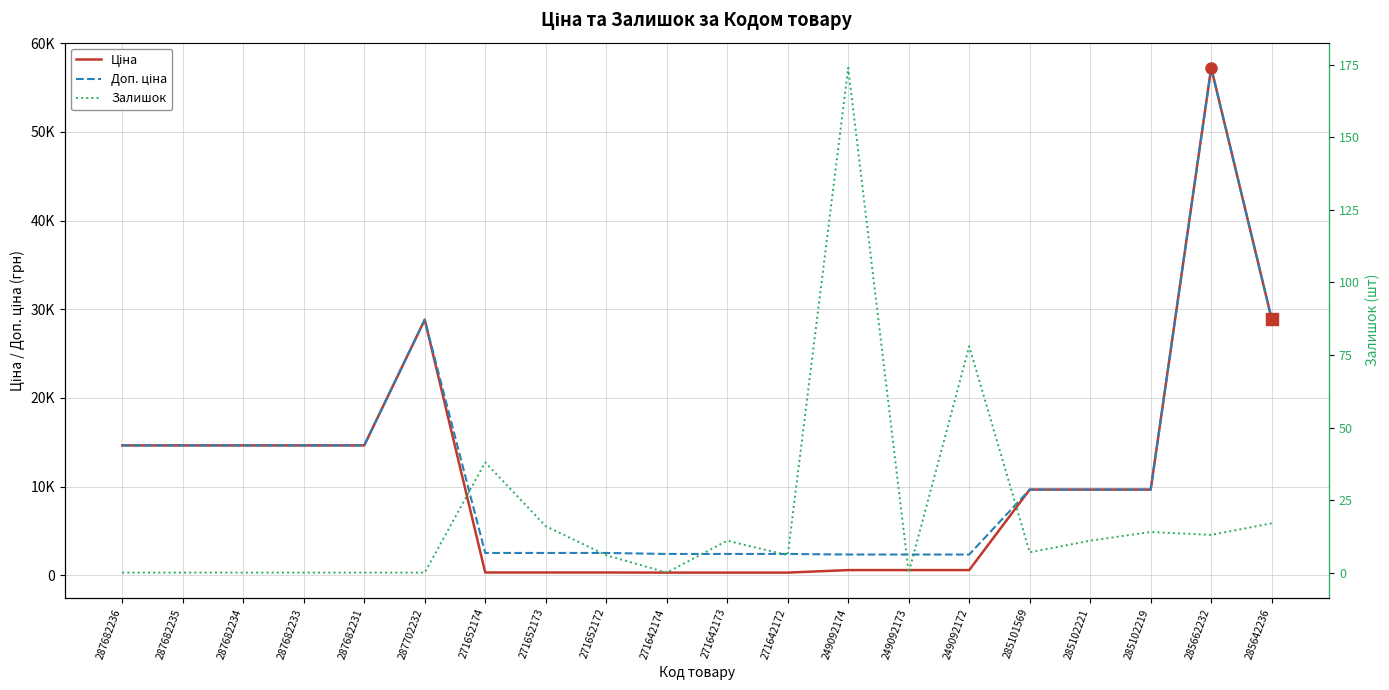

Is this an area chart (filled region under the line)?

No